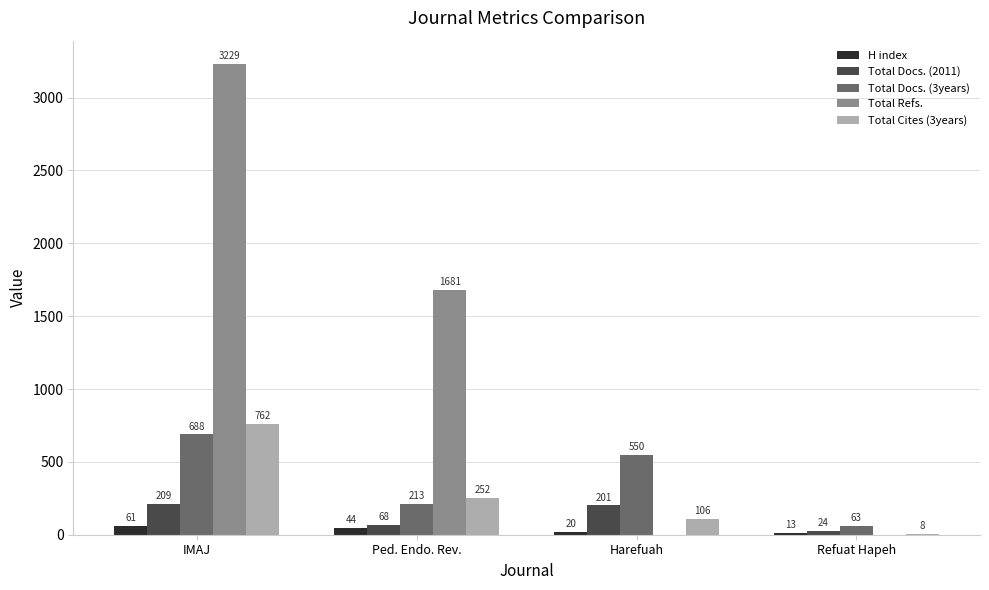

What is the total value across all series at IMAJ?

4949